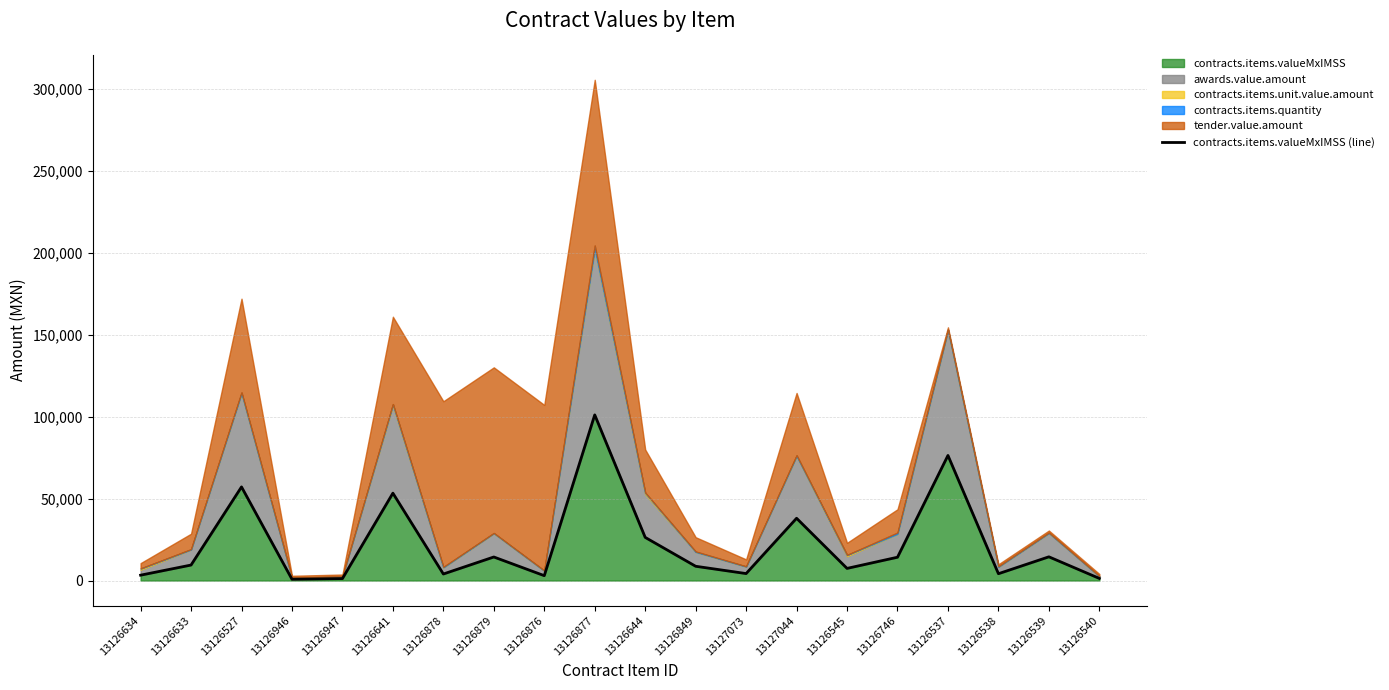

At which category does the chart reach its peak across all series?

13126877